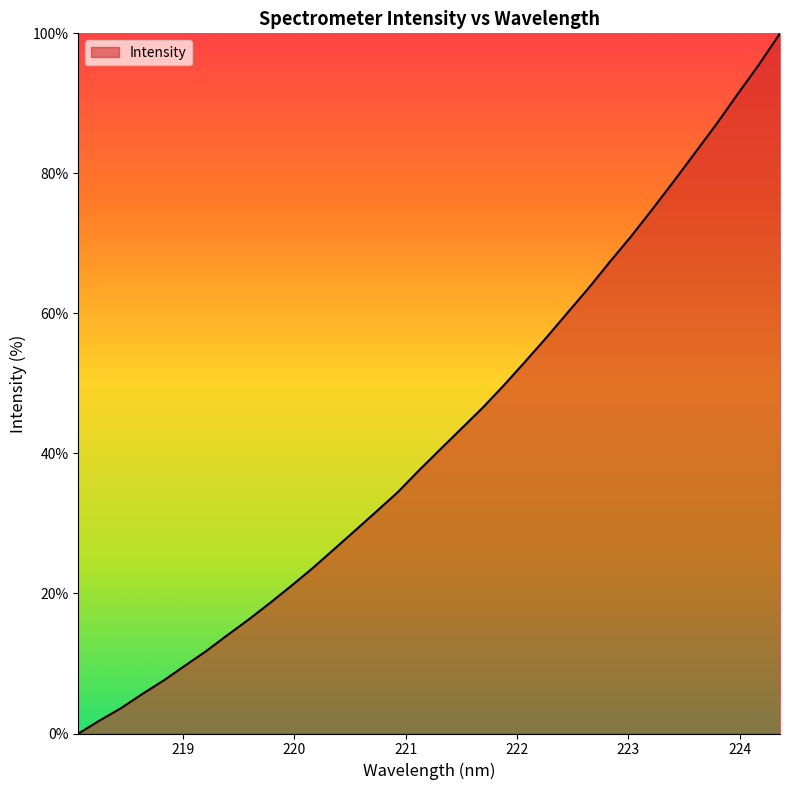

What is the greatest value displayed?

100.0